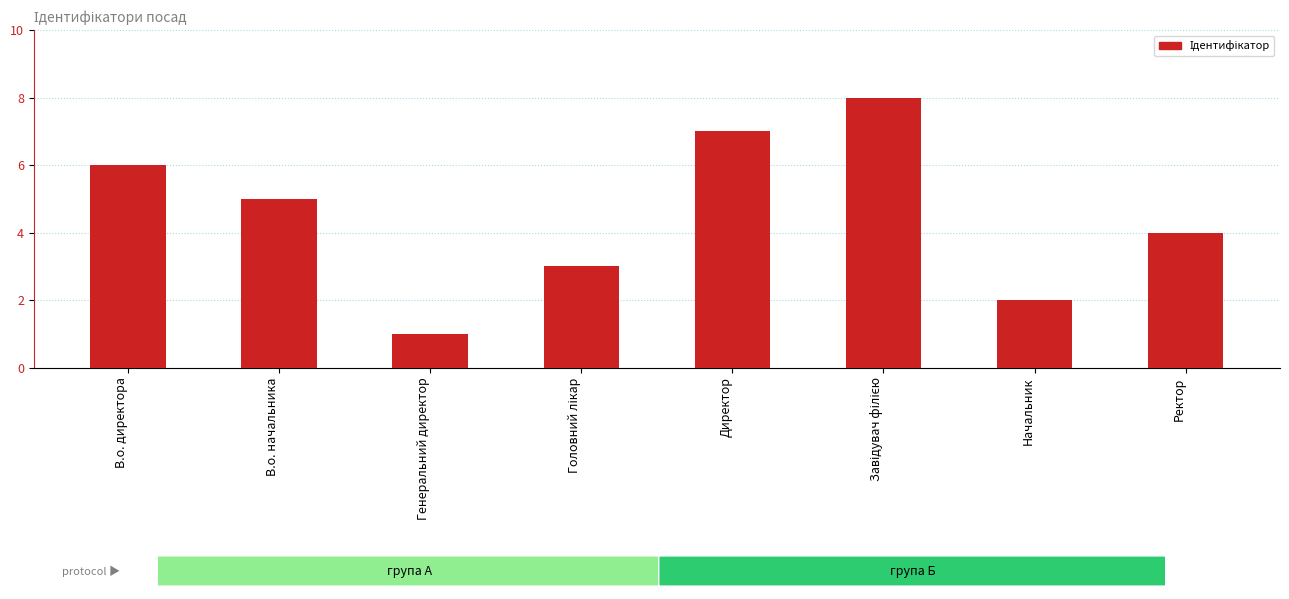

Does the chart contain any negative values?

No